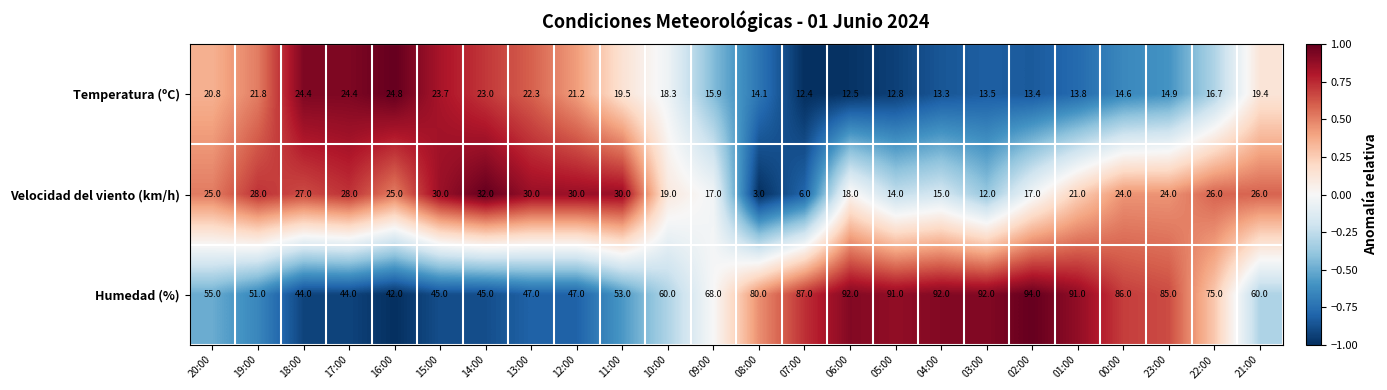

What is the difference between the maximum and minimum values in the Velocidad del viento (km/h) series?

29.0